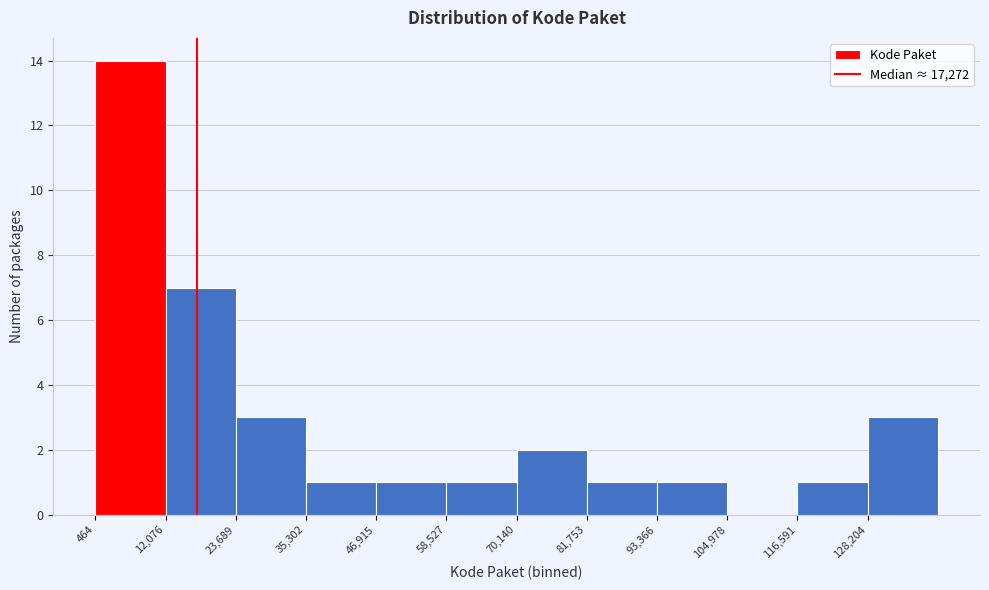

Over which range of the x-axis is the bar tallest?

0 to 12000